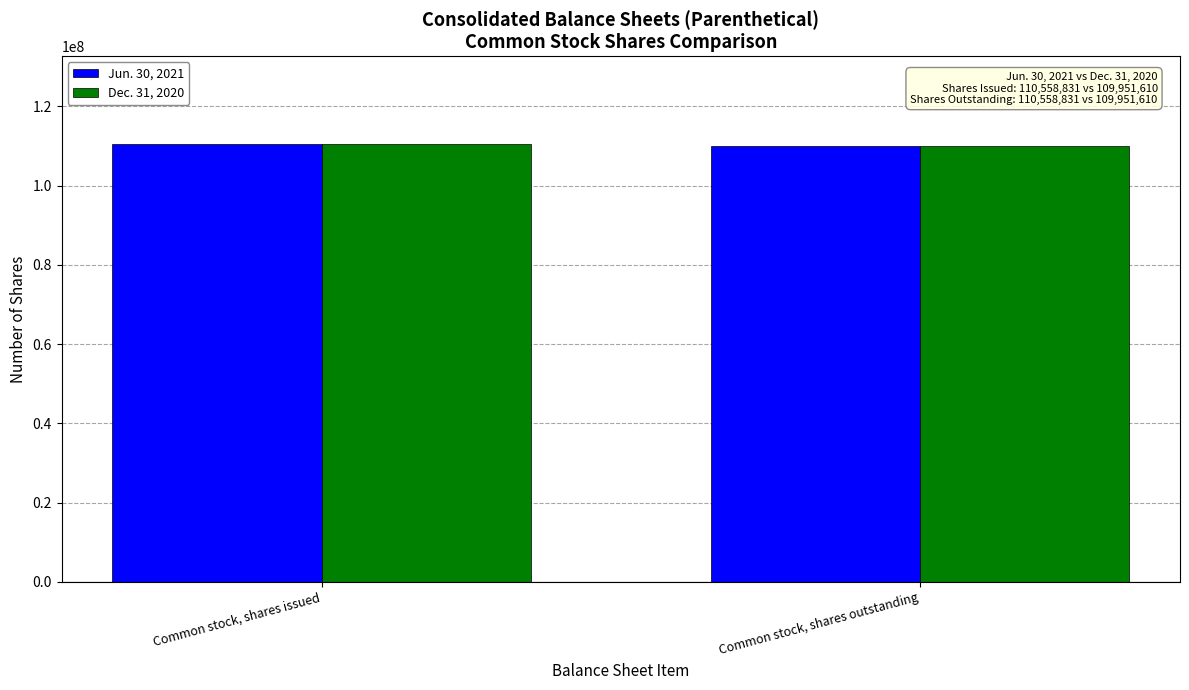

What is the minimum value for Dec. 31, 2020?

109951610